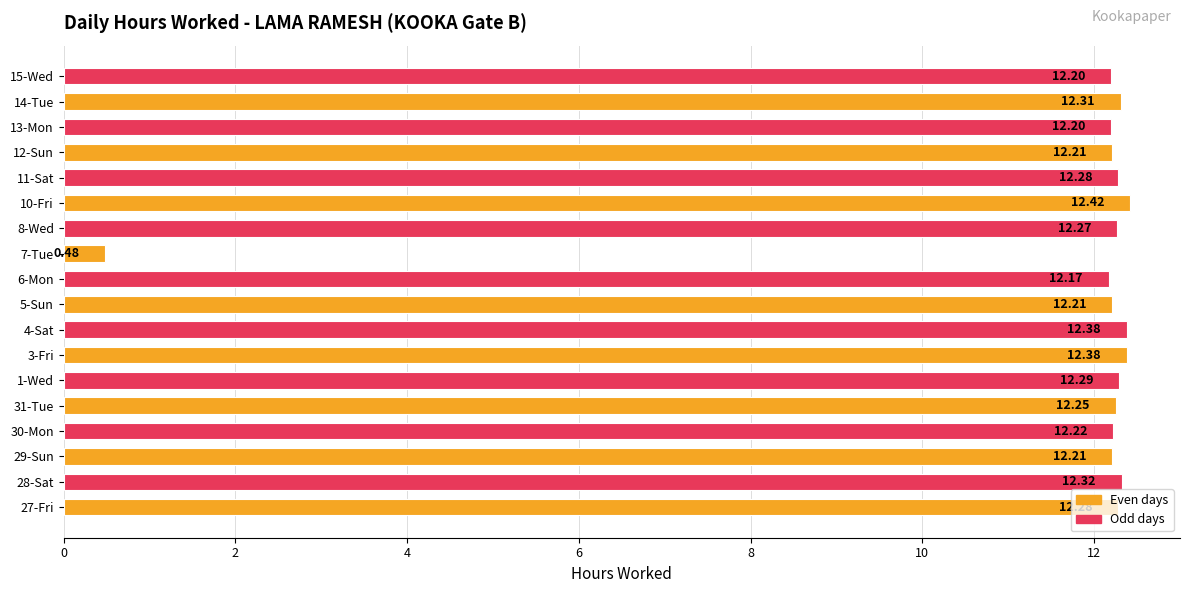

What is the ratio of the value at 8-Wed to the value at 4-Sat?

1.0